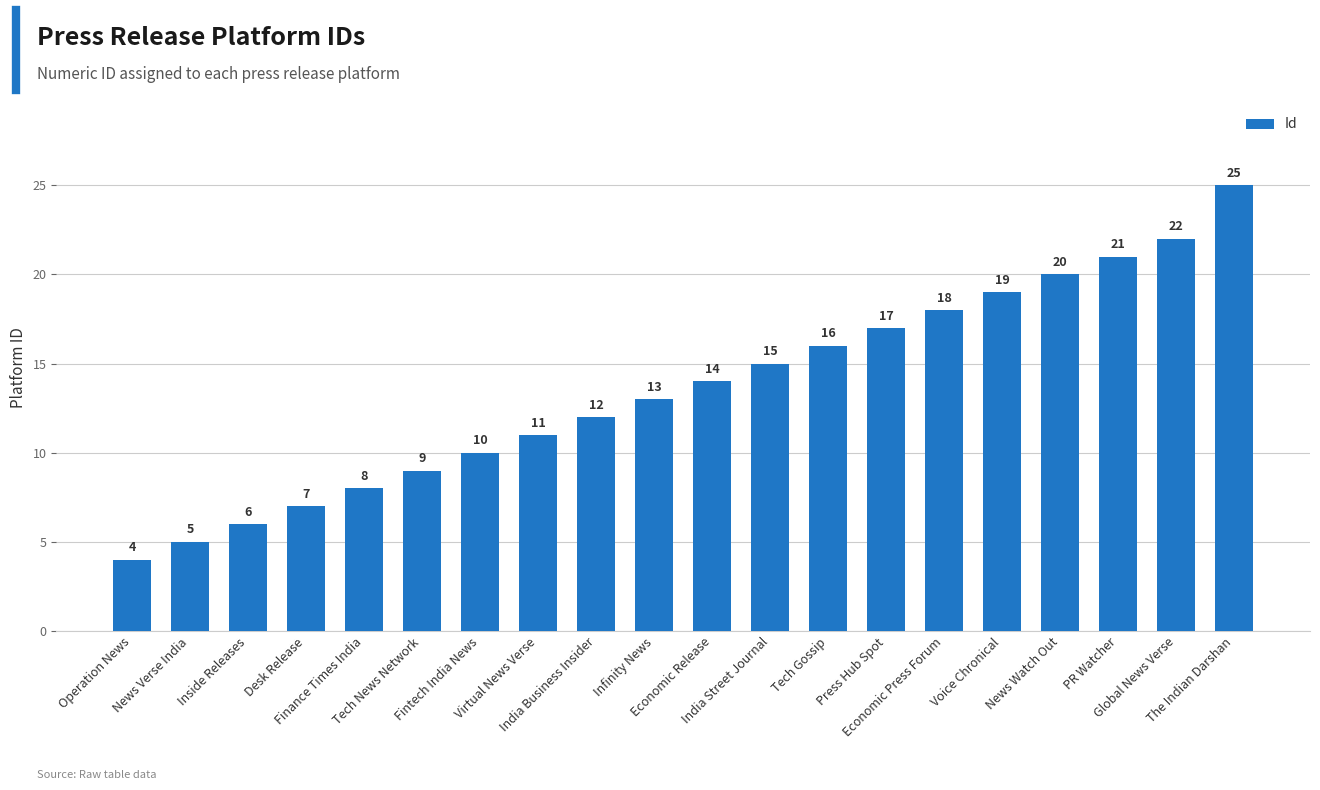

What is the difference between the values at News Verse India and PR Watcher?

16